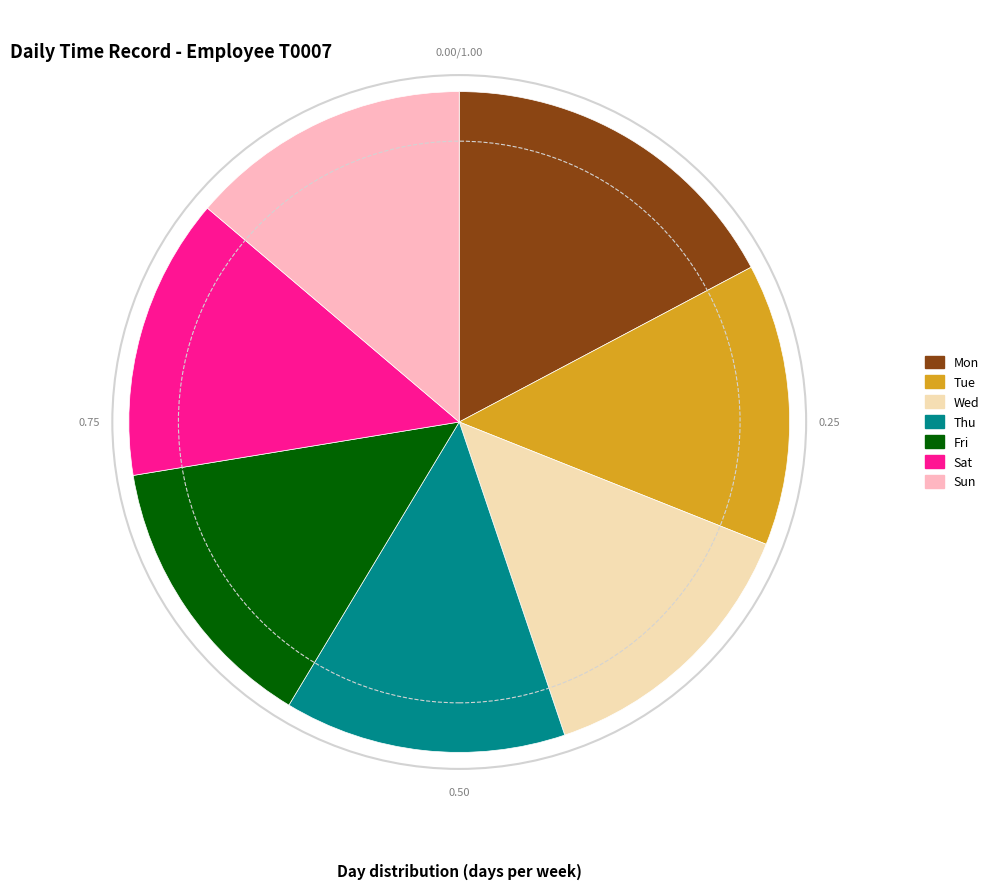

Is the sum of Mon and Tue greater than half?

No